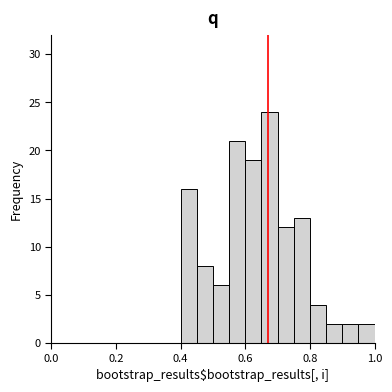

Read against the x-axis, roughly where is the centre of the tallest bar?

0.68